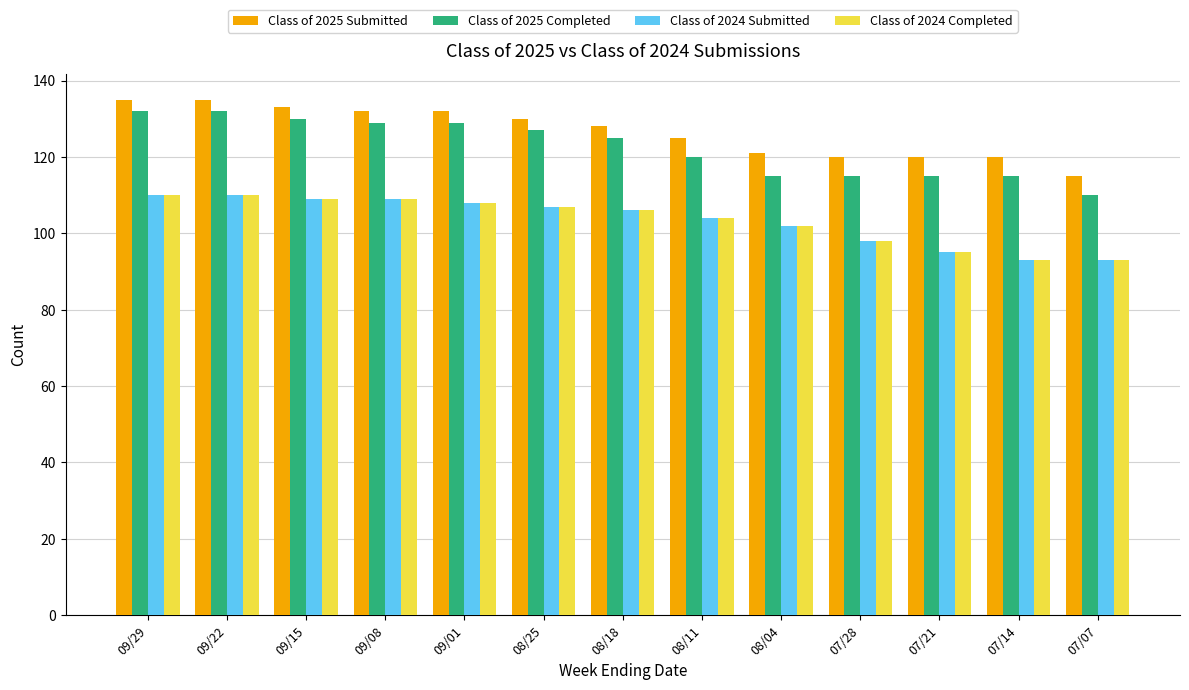

Reading right to left, what are all the values shown in this chart?

Class of 2025 Submitted: 115	120	120	120	121	125	128	130	132	132	133	135	135
Class of 2025 Completed: 110	115	115	115	115	120	125	127	129	129	130	132	132
Class of 2024 Submitted: 93	93	95	98	102	104	106	107	108	109	109	110	110
Class of 2024 Completed: 93	93	95	98	102	104	106	107	108	109	109	110	110